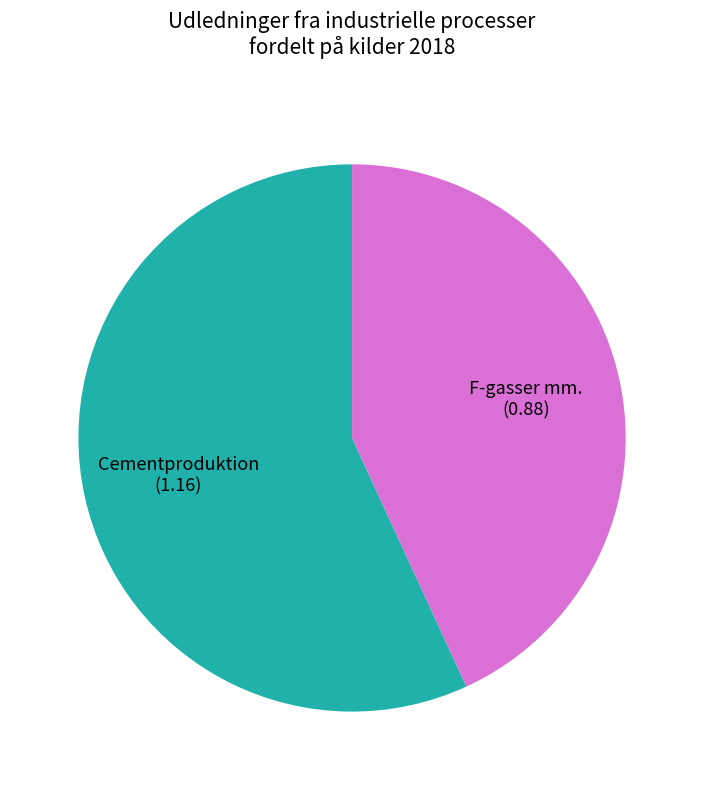

Is there a majority slice in this chart?

Yes